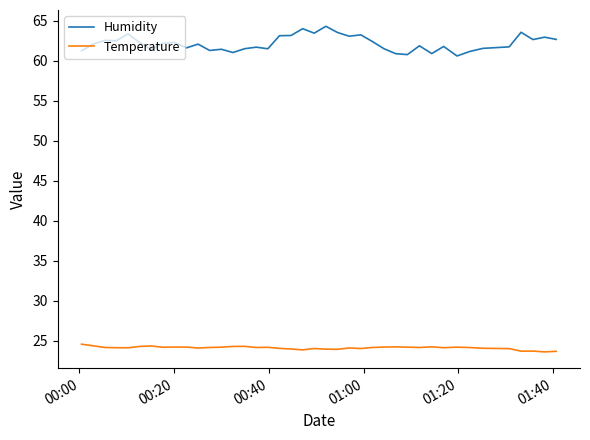

What is the smallest value displayed?

23.6